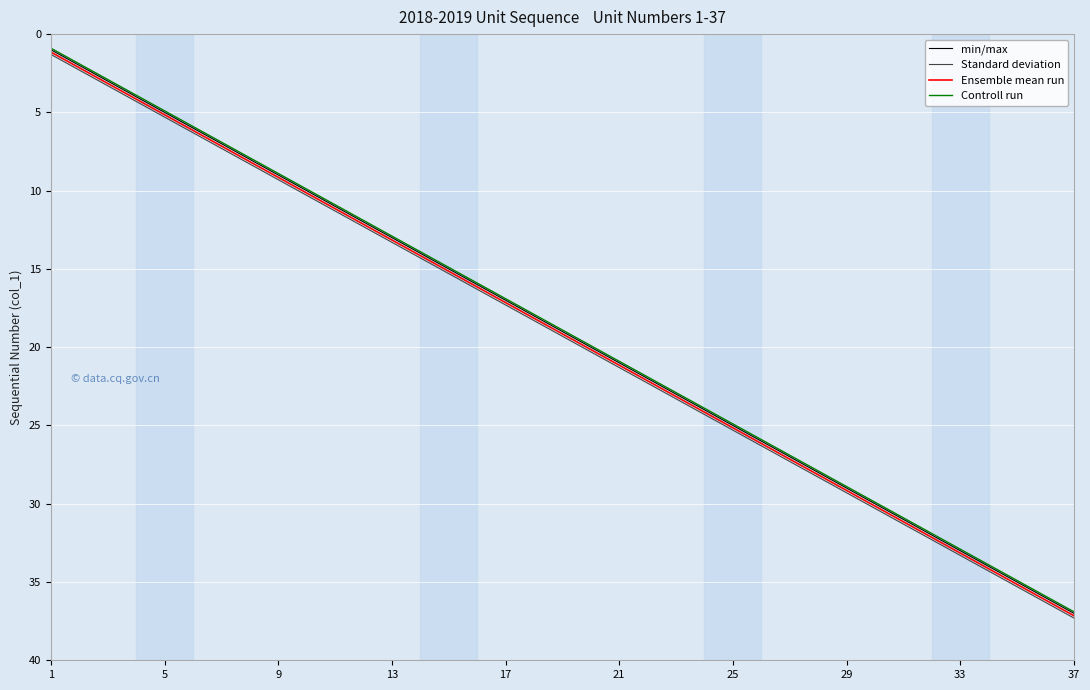

What is the smallest value displayed?

0.9